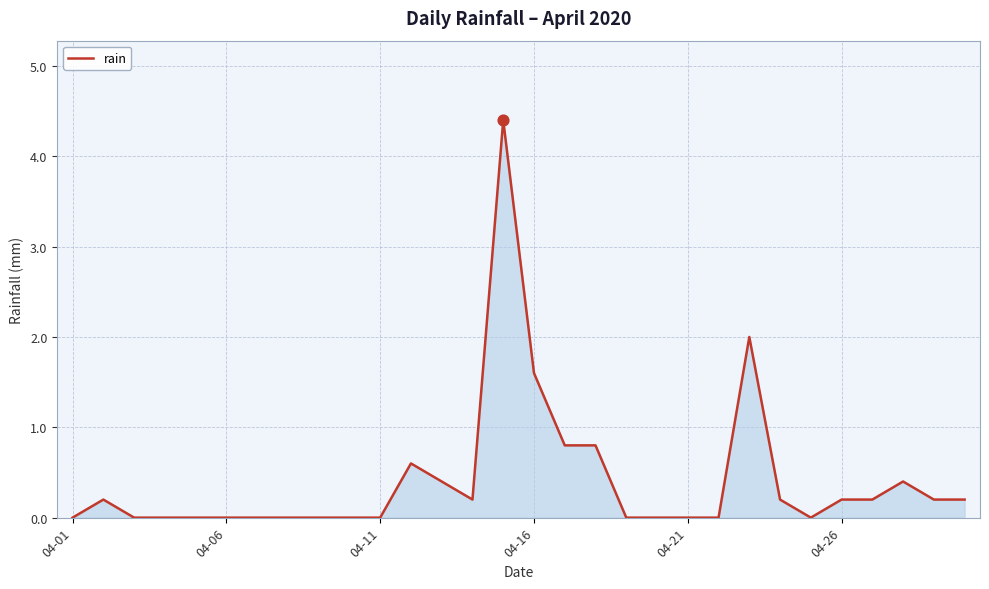

What is the difference between the maximum and minimum values?

4.4